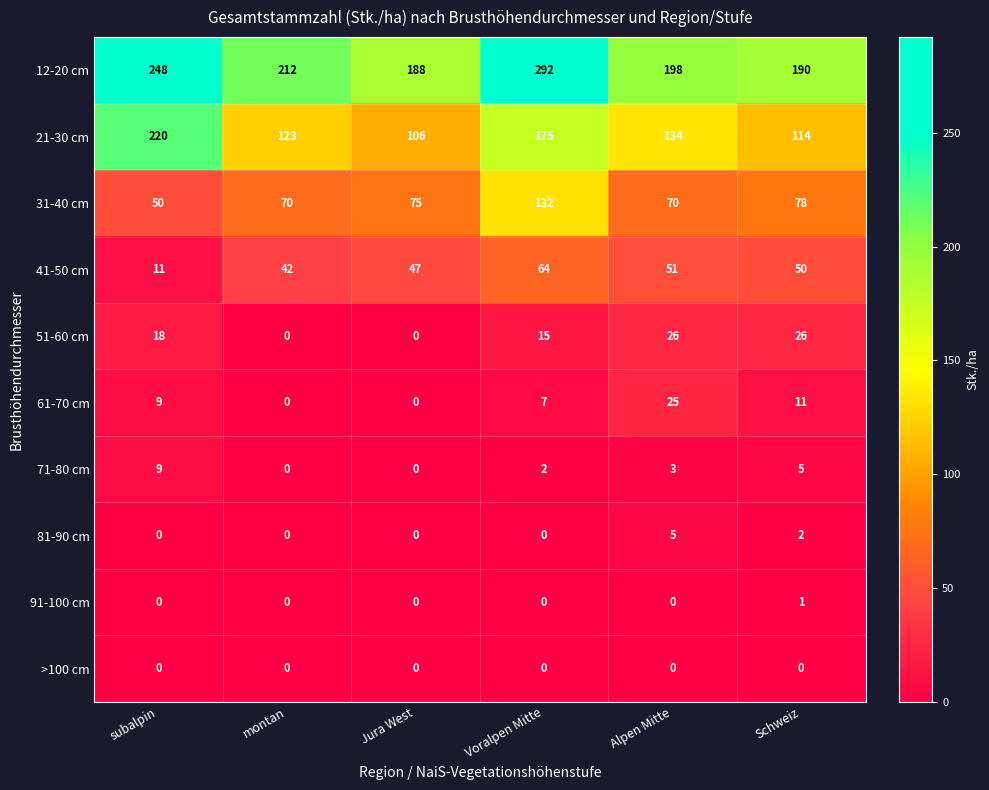

At which category is the sum across all series the highest?

Voralpen Mitte